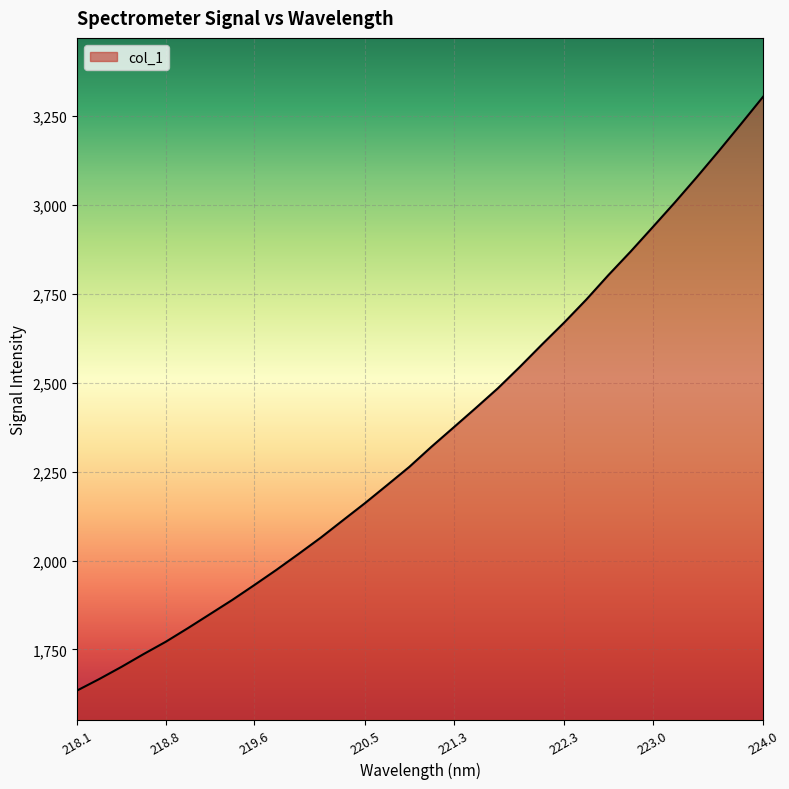

What is the greatest value displayed?

3304.4